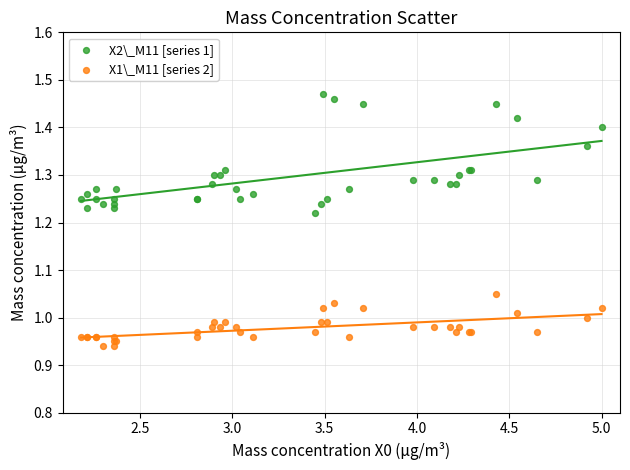

Which series contains the lowest Y value?

X1\_M11 [series 2]